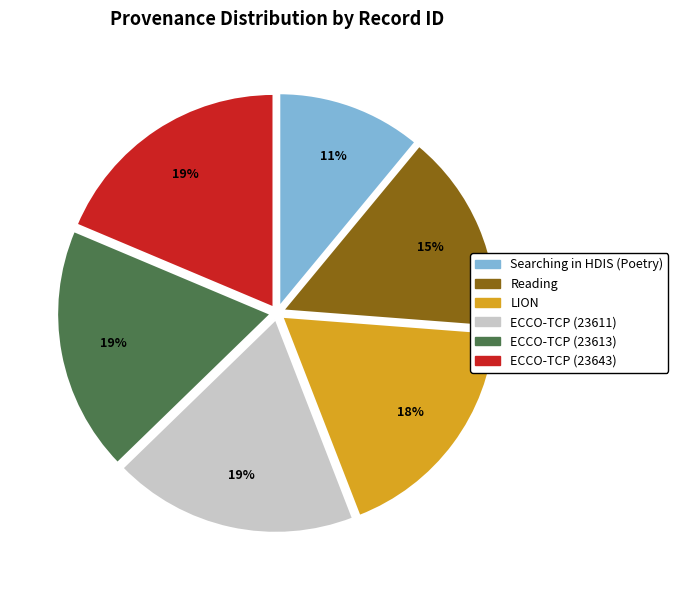

Which slice is the smallest?

Searching in HDIS (Poetry)